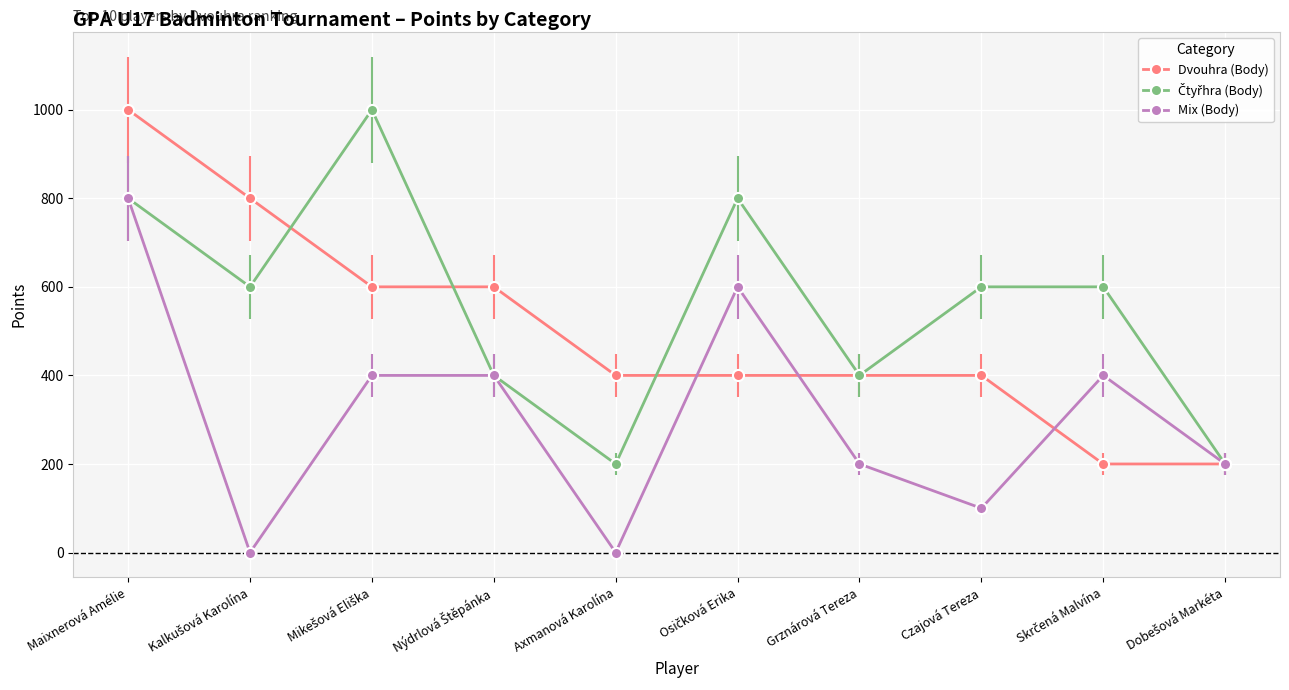

At how many categories does at least one series exceed 631?

4